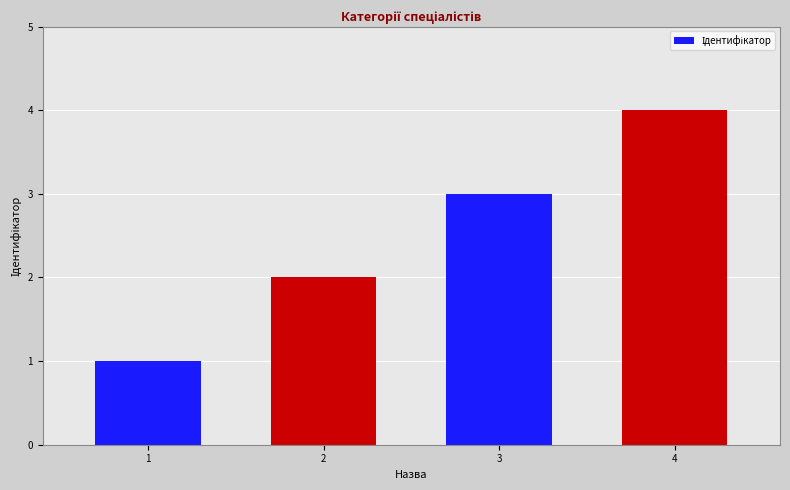

At which category does the chart reach its minimum across all series?

1